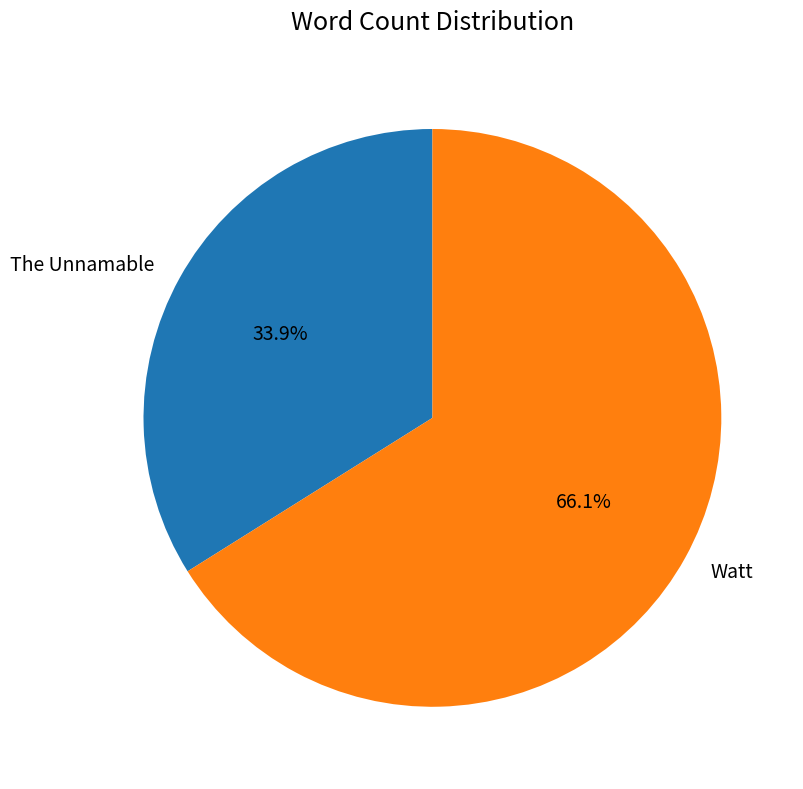

Is it true that Watt is 66% of the pie?

True